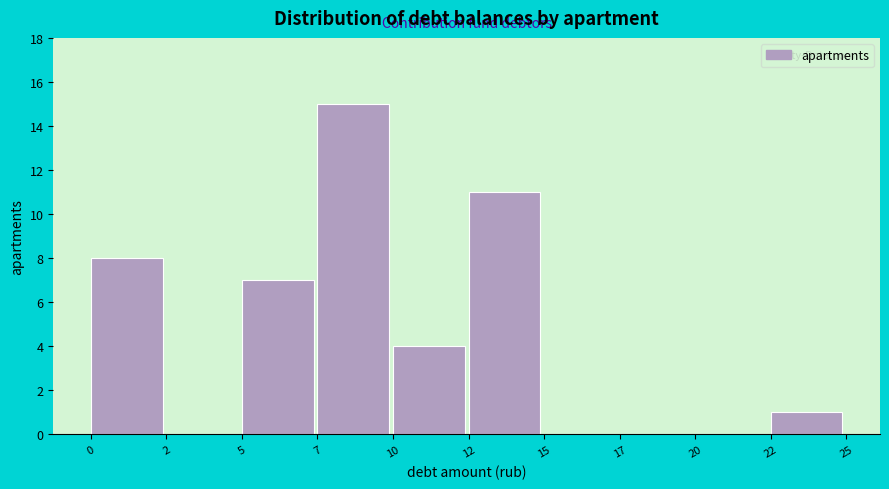

Reading right to left, what are all the values shown in this chart?

22=1	20=0	17=0	15=0	12=11	10=4	7=15	5=7	2=0	0=8